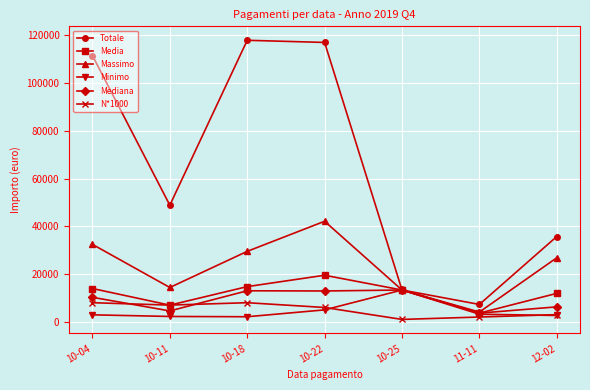

Where is the first local minimum for Mediana?

10-11